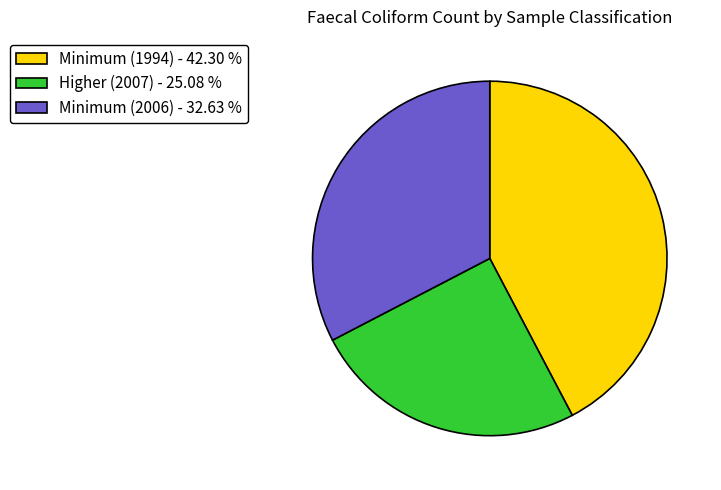

Is the sum of Higher (2007) - 25.08 % and Minimum (1994) - 42.30 % greater than half?

Yes